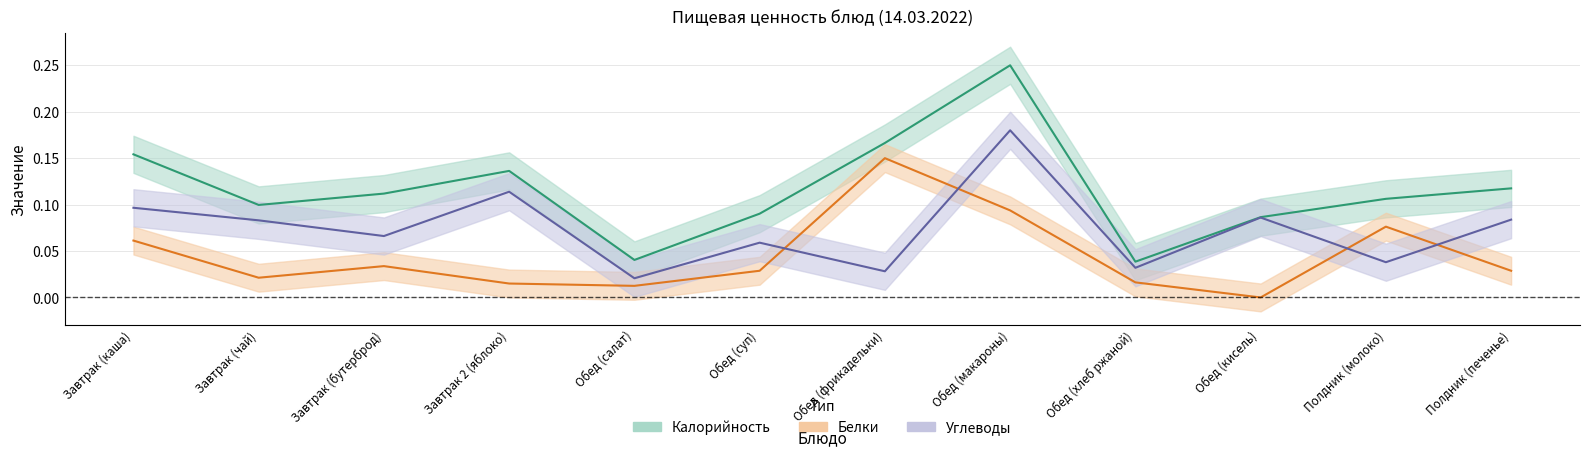

What is the label of the 10th point from the right?

Завтрак (бутерброд)